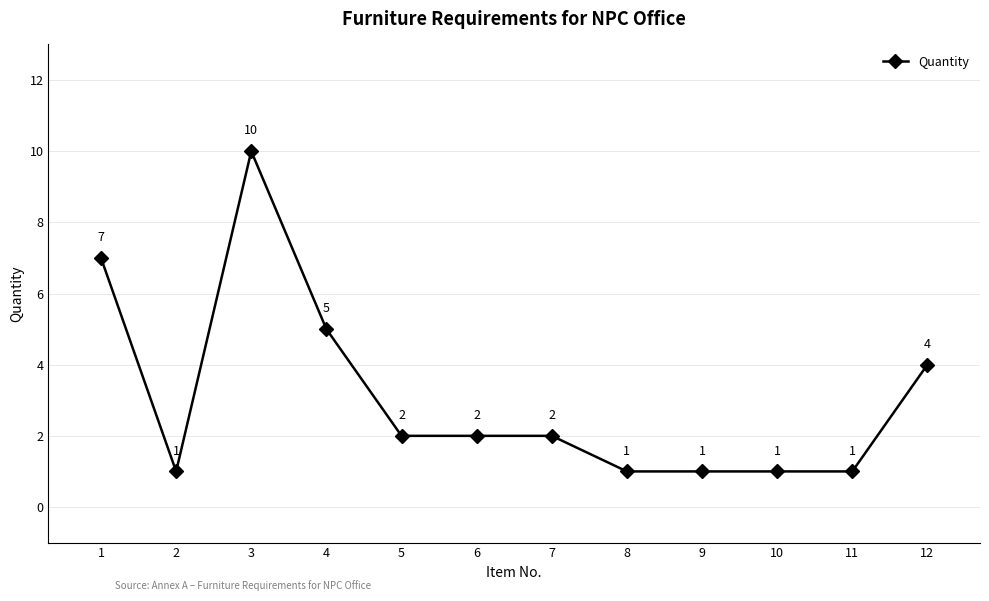

At which category does the data reach its first local valley?

2